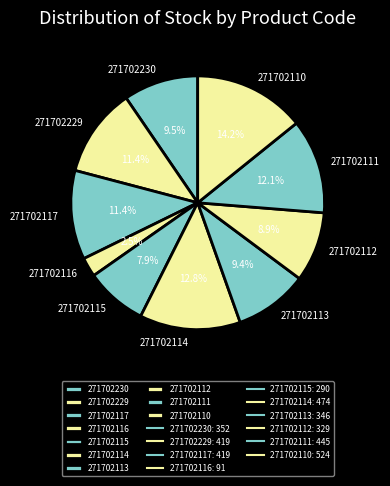

Is there a majority slice in this chart?

No